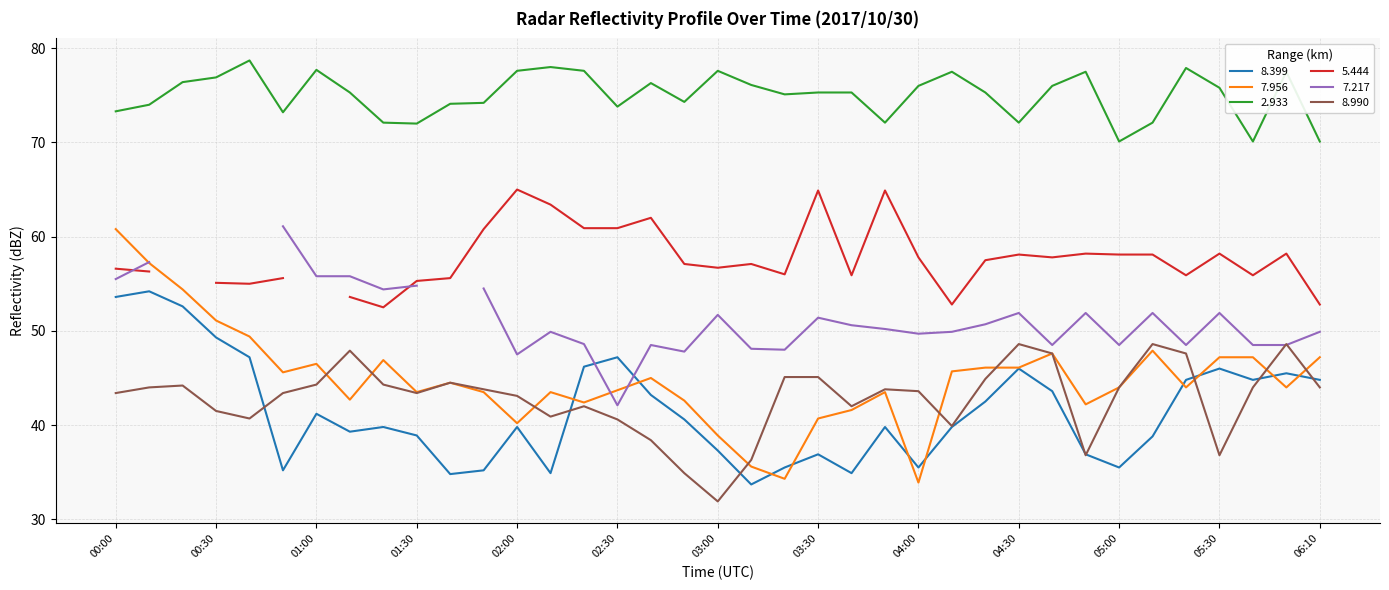

True or false: 8.399 and 2.933 cross at least once.

False